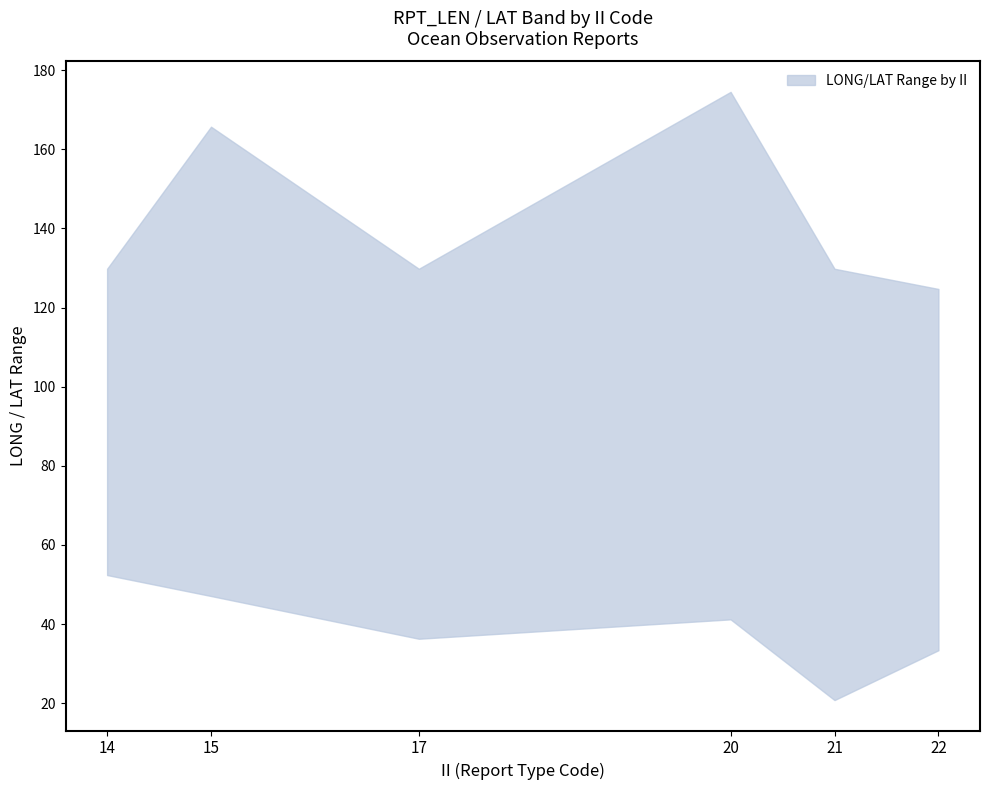

Rank the series by their average value, from highest to lowest.

upper, lower